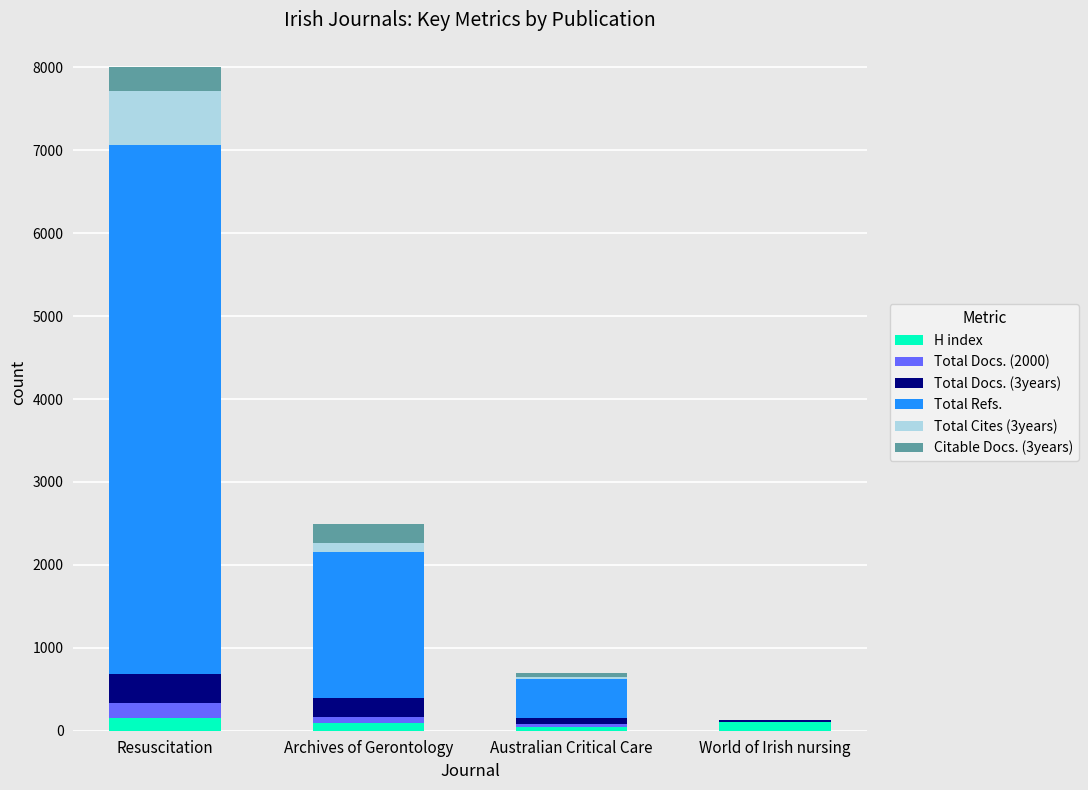

At which category is the sum across all series the highest?

Resuscitation